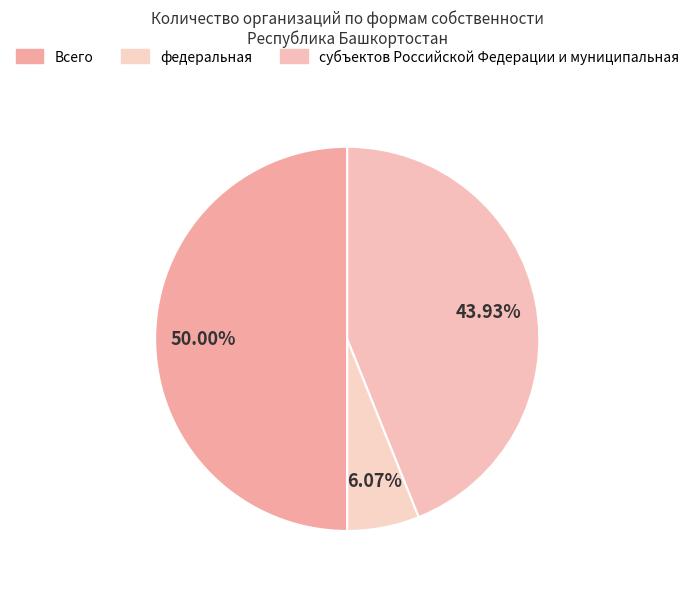

Is субъектов Российской Федерации и муниципальная the majority of the pie?

No